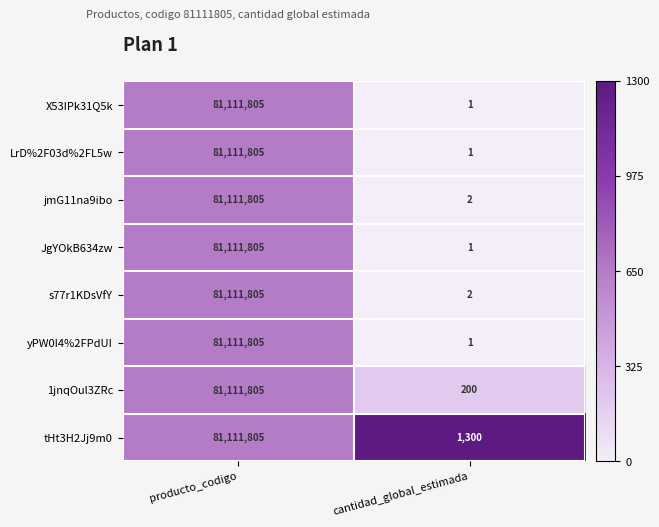

What is the greatest value displayed?

81111805